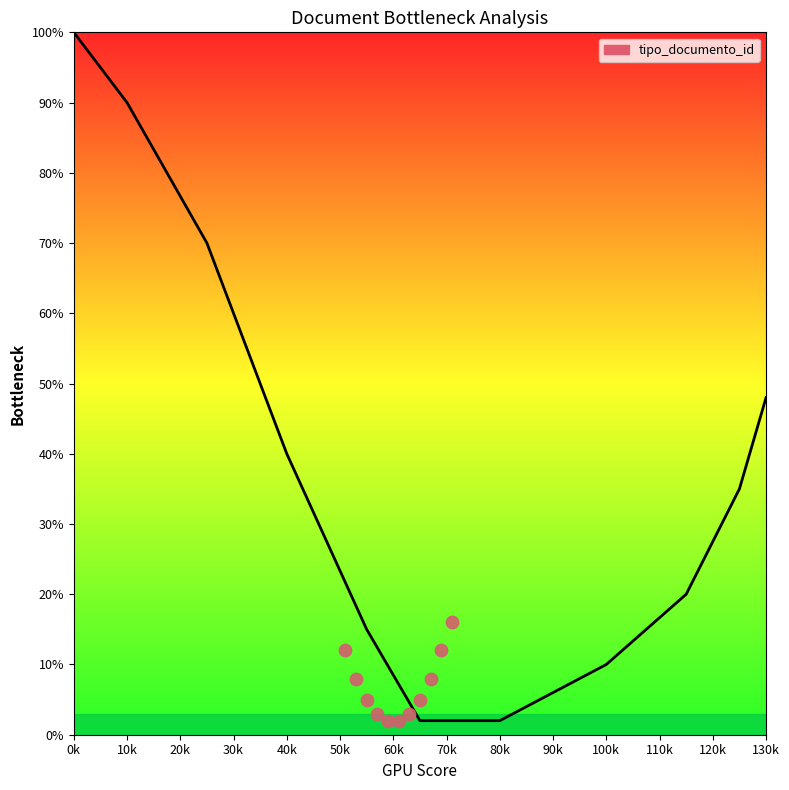

Which has a higher value, 10k or 100k?

10k